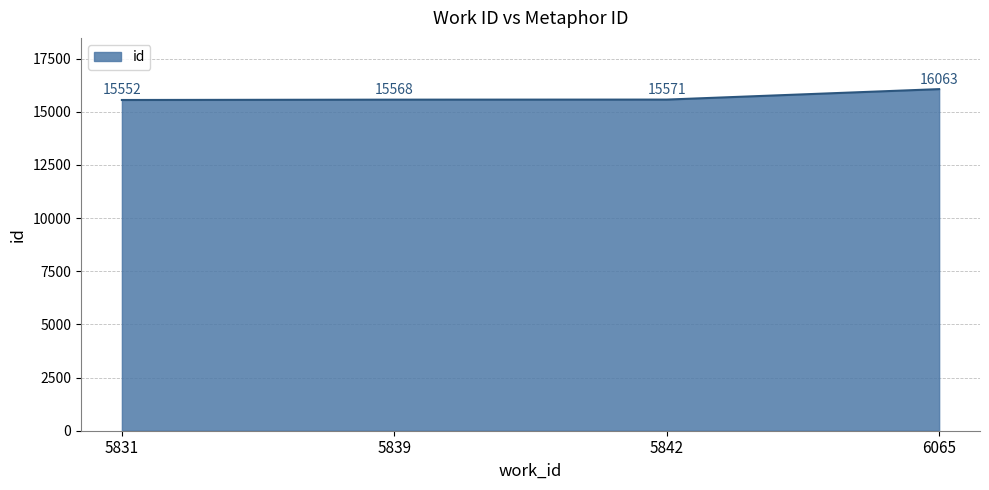

How many values are below 15571?

2